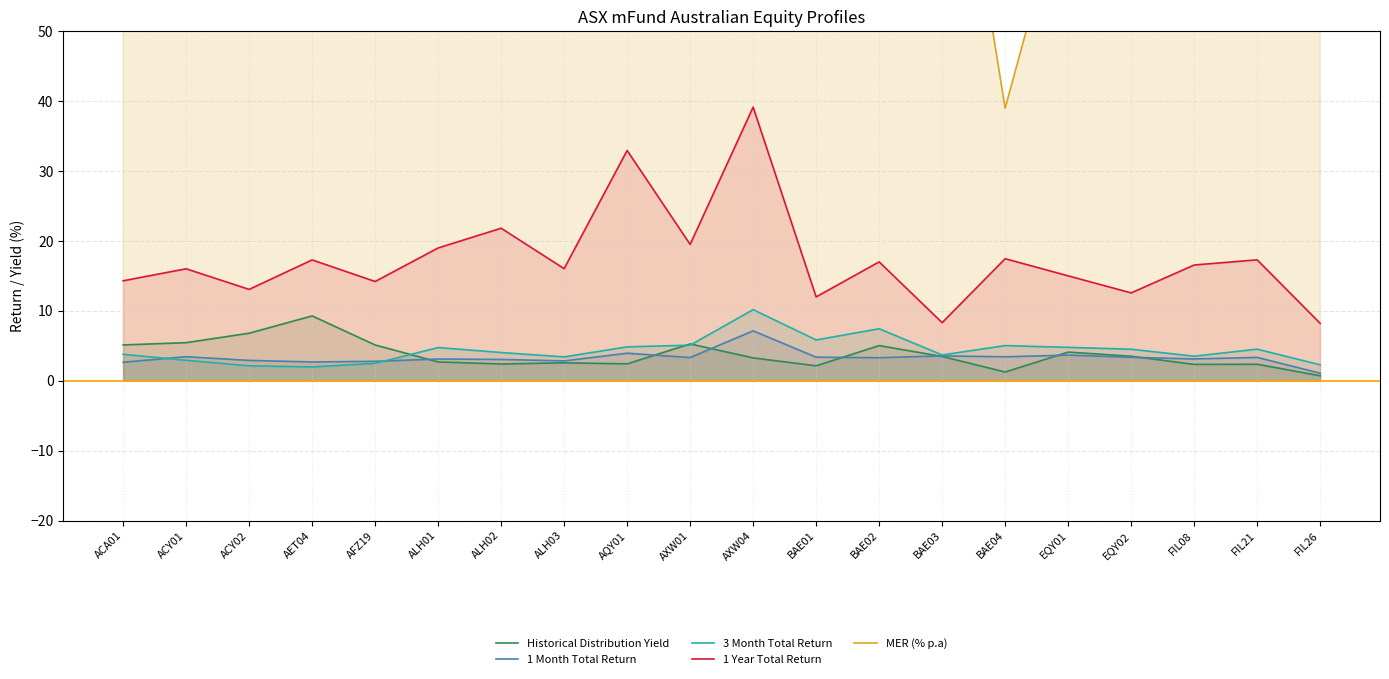

List the labels in order of 1 Month Total Return value, smallest first.

FIL26, ACA01, AET04, AFZ19, ALH03, ACY02, ALH02, ALH01, FIL08, BAE02, AXW01, FIL21, EQY02, BAE01, BAE04, ACY01, BAE03, EQY01, AQY01, AXW04